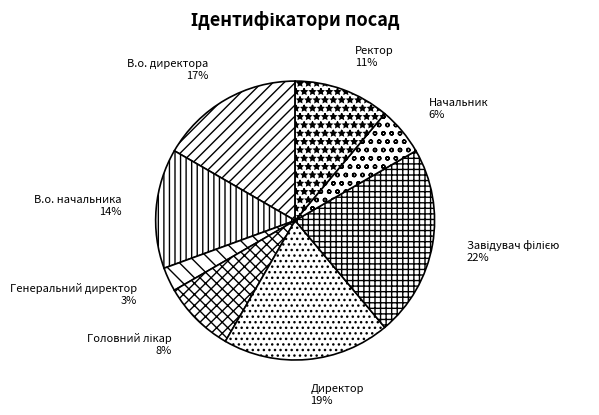

What is the smallest slice in the pie chart?

Генеральний директор